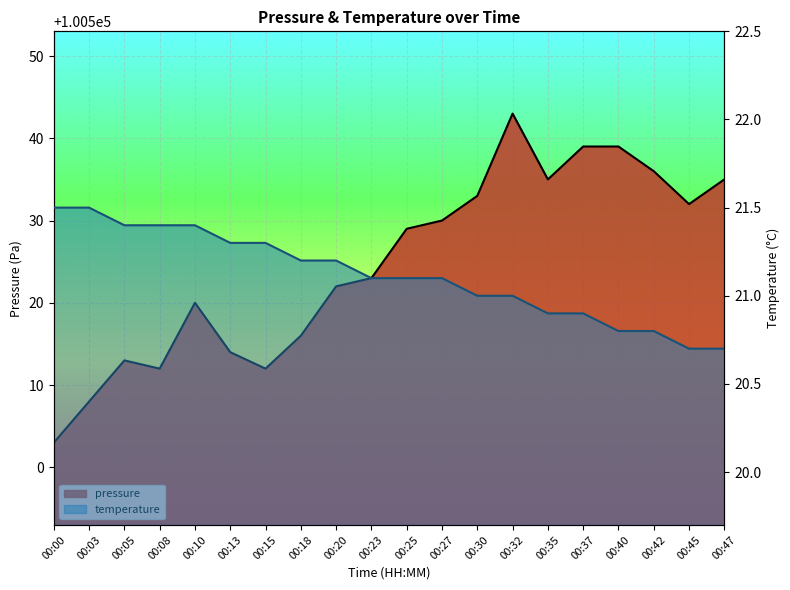

How many lines are shown in the chart?

2